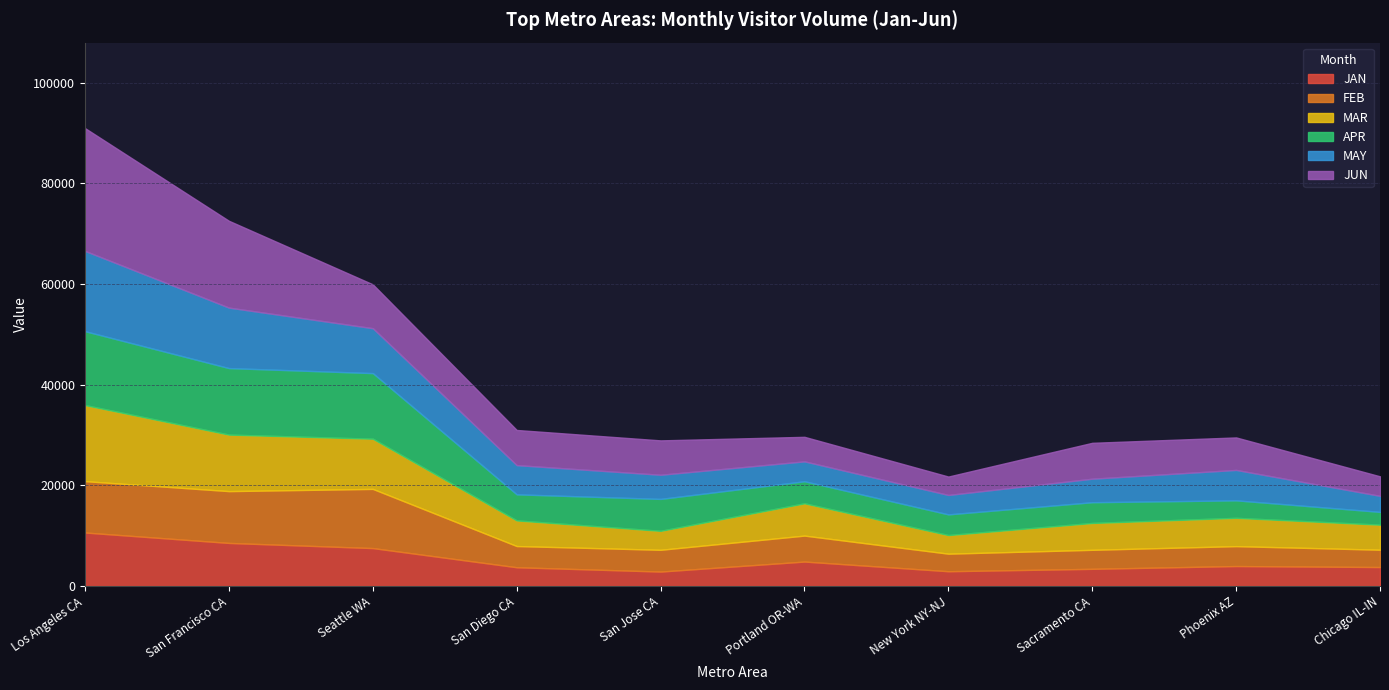

What is the sum of all JAN values?

52291.0